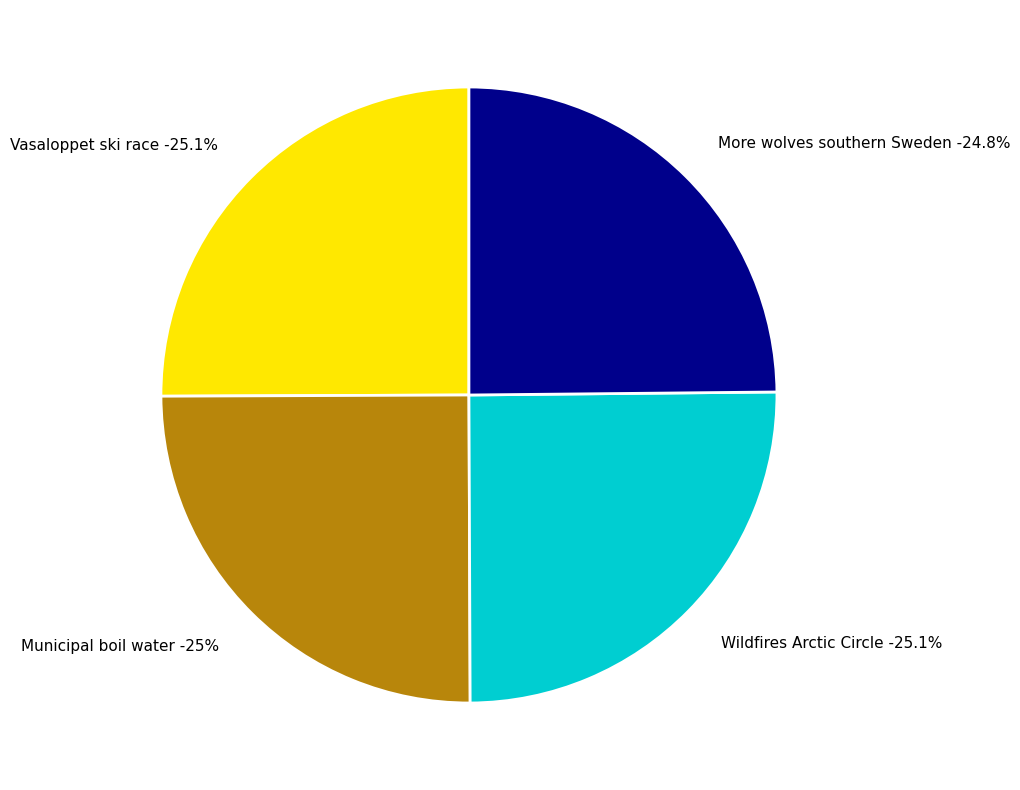

Is it true that Vasaloppet ski race is 30% of the pie?

False